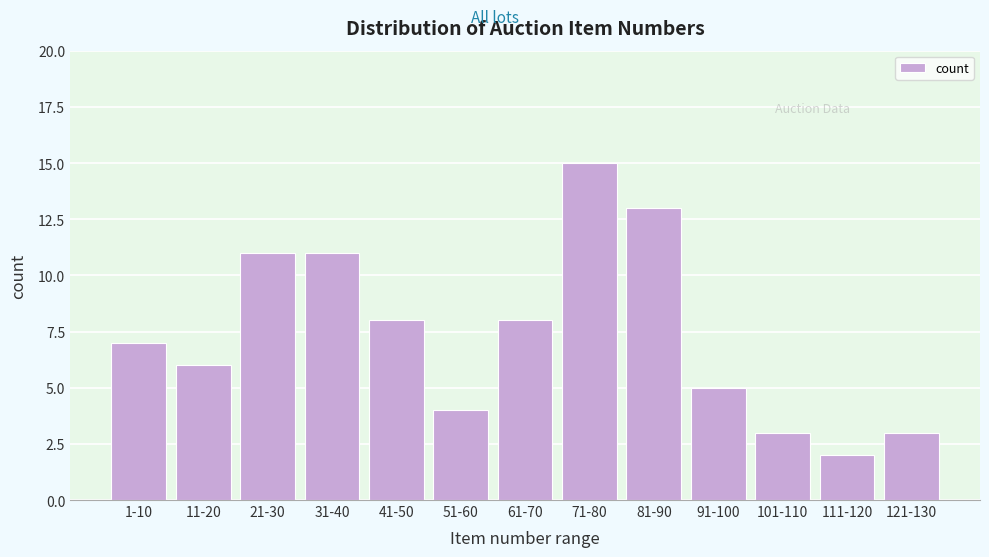

Reading left to right, list all the values displayed in this chart.

1-10=7	11-20=6	21-30=11	31-40=11	41-50=8	51-60=4	61-70=8	71-80=15	81-90=13	91-100=5	101-110=3	111-120=2	121-130=3